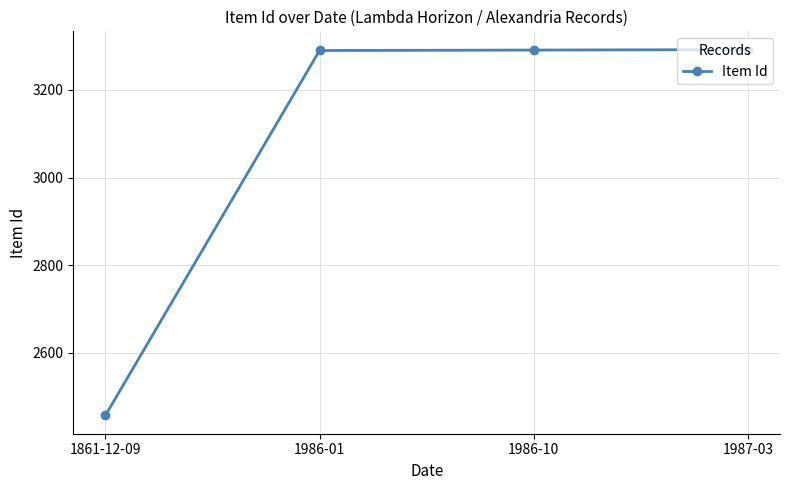

What is the sum of all values?

12330